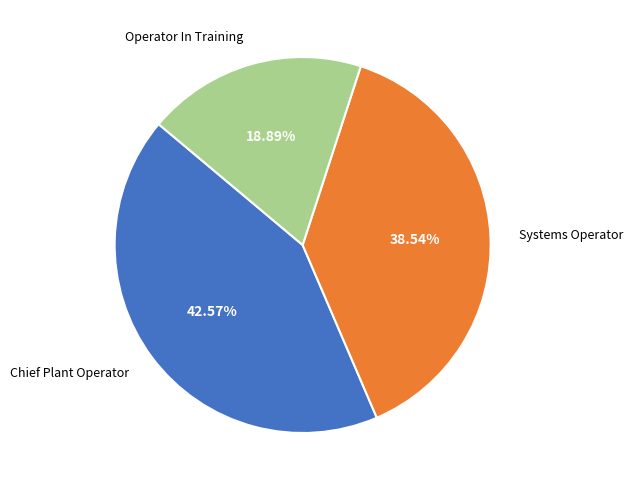

To the nearest percent, what is the difference between the Chief Plant Operator and Operator In Training slice percentages?

24%